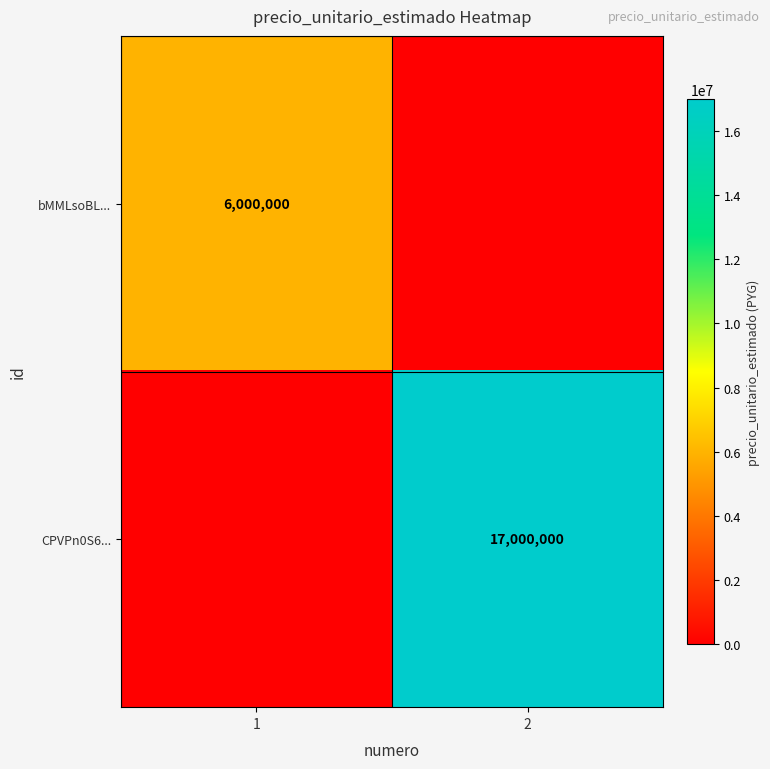

Is it true that bMMLsoBL... equals 2631702 at 1?

False